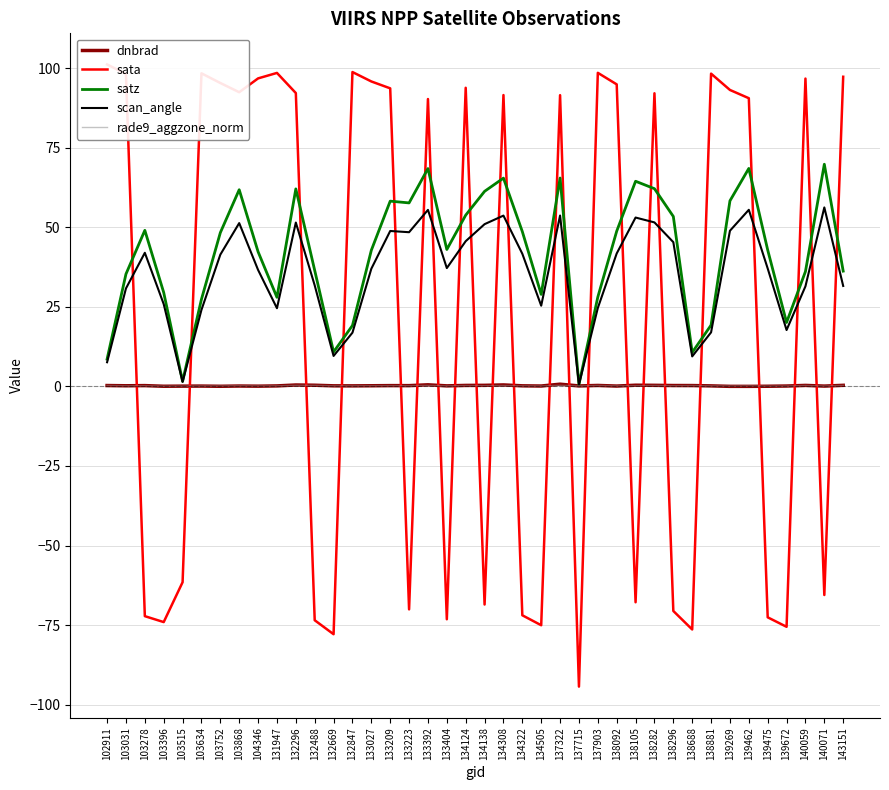

Is it true that sata equals 22.6 at 103868?

False